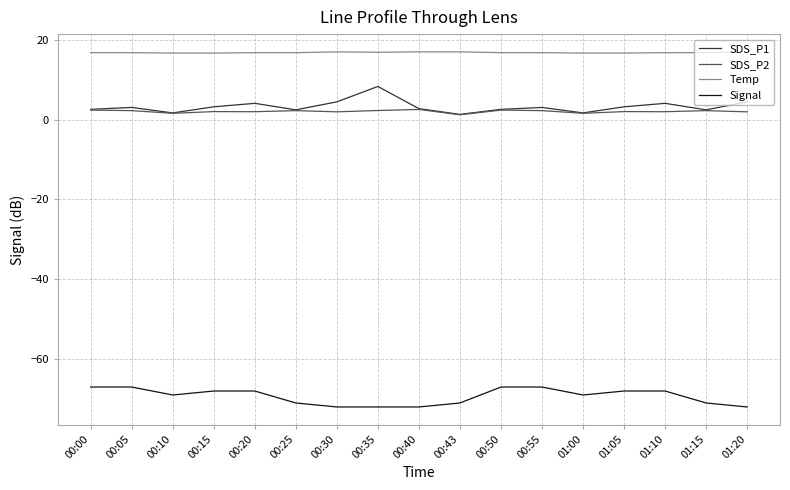

Where does the SDS_P2 series first go above 2?

00:00